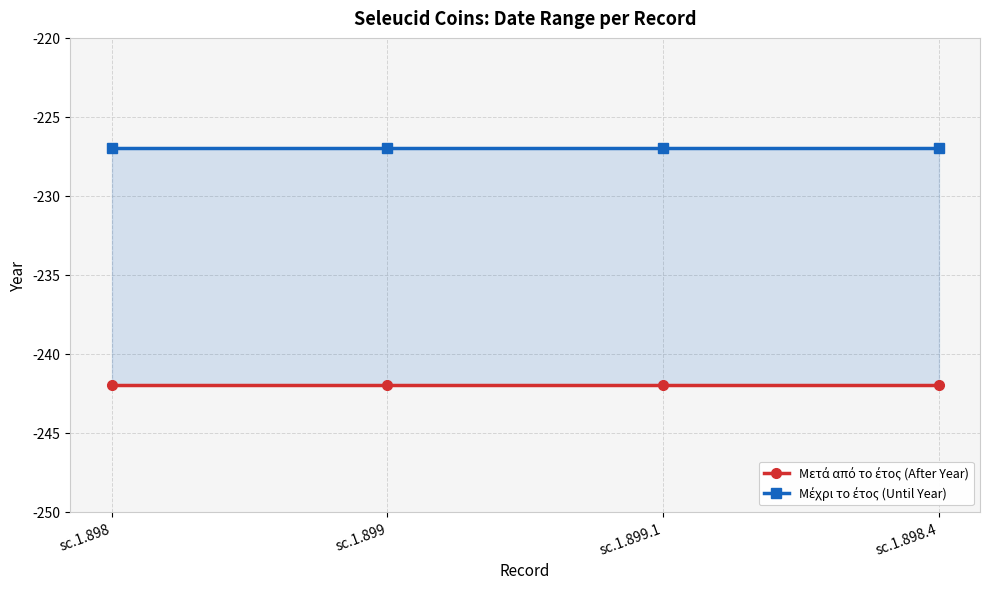

What position from the right is sc.1.898.4?

1